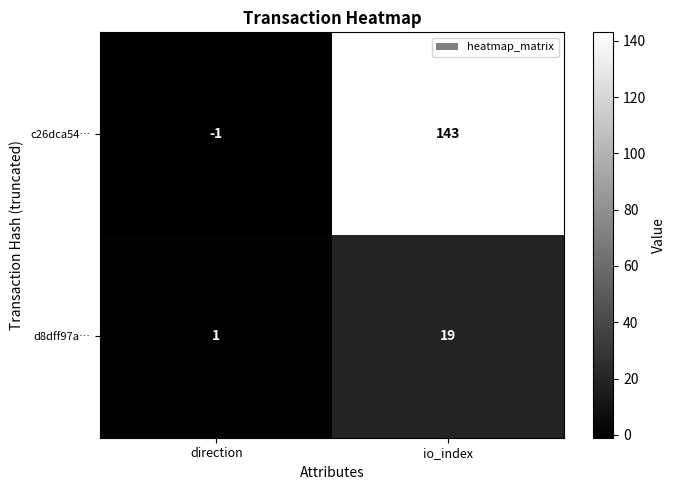

Reading left to right, list all the values displayed in this chart.

c26dca54…: direction=-1	io_index=143
d8dff97a…: direction=1	io_index=19